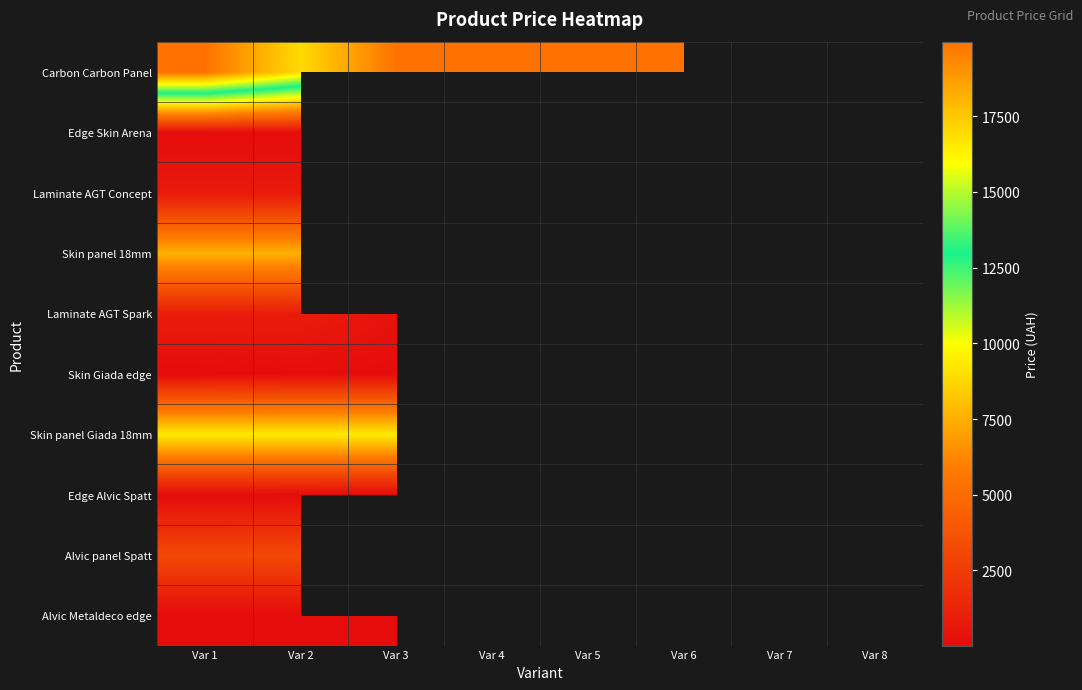

Which category has the lowest value across all series?

Var 5